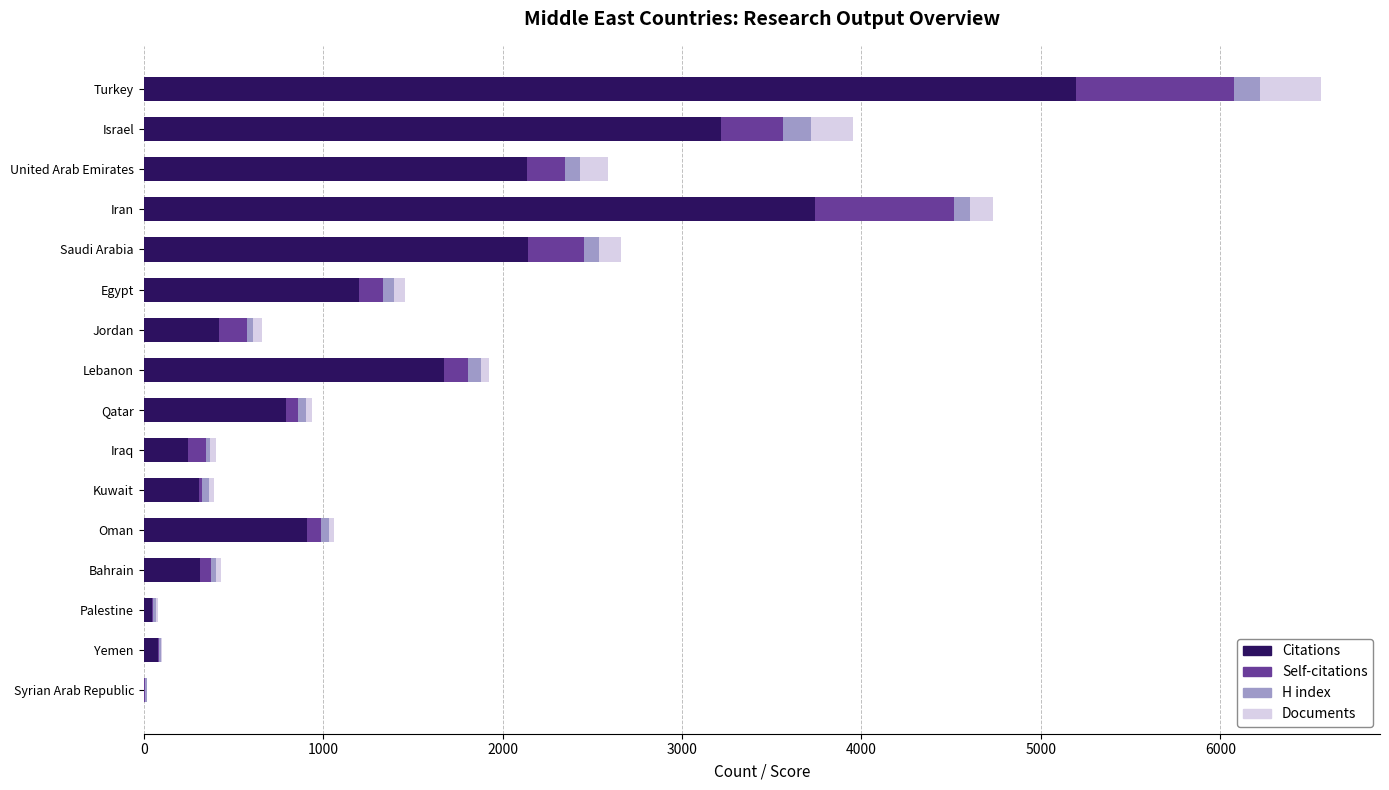

At which label does Citations reach its peak?

Turkey